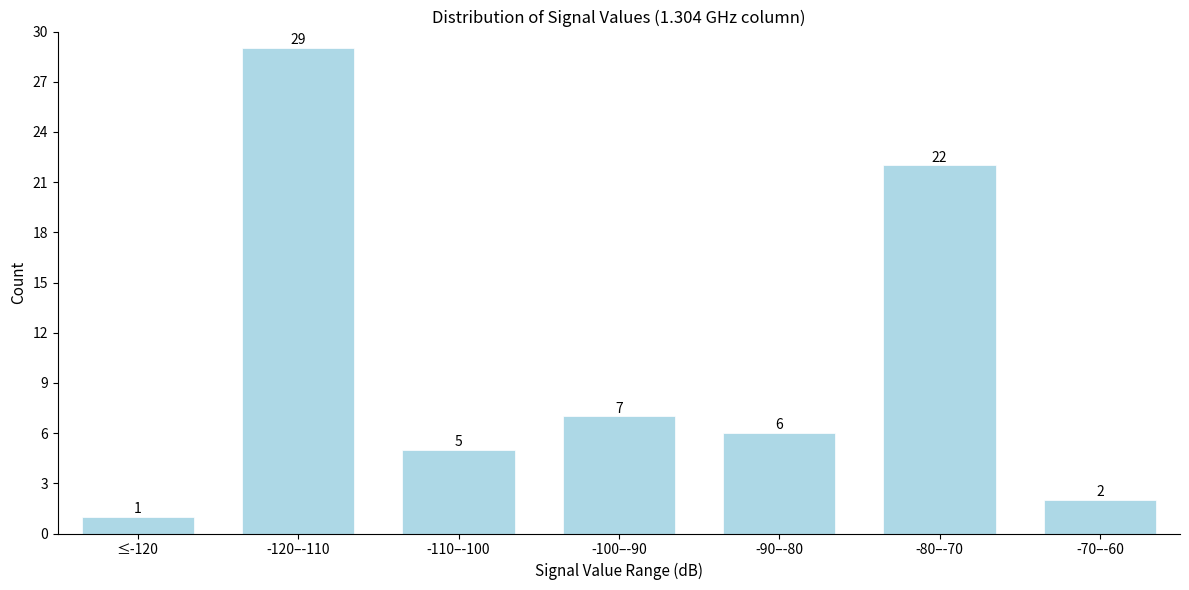

Reading right to left, transcribe all the data shown in this chart.

-70–-60=2	-80–-70=22	-90–-80=6	-100–-90=7	-110–-100=5	-120–-110=29	≤-120=1